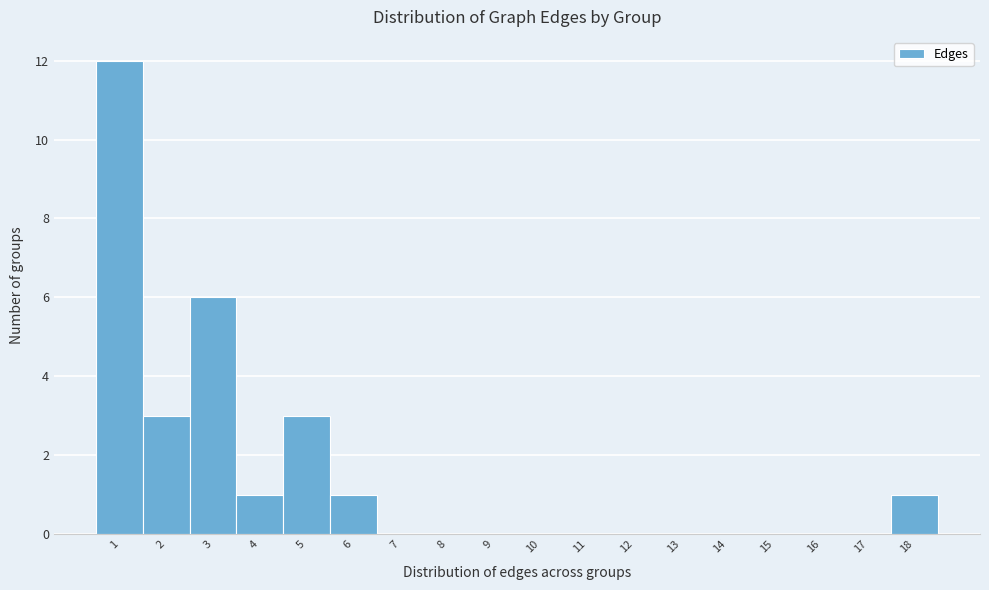

Reading left to right, list every bar in this chart as the range it spans on the x-axis followed by its height. The values are not printed on the chart, so give them approximately, as read against the axis.

0.5 to 1.5: 12
1.5 to 2.5: 3
2.5 to 3.5: 6
3.5 to 4.5: 1
4.5 to 5.5: 3
5.5 to 6.5: 1
6.5 to 7.5: 0
7.5 to 8.5: 0
8.5 to 9.5: 0
9.5 to 10.5: 0
10.5 to 11.5: 0
11.5 to 12.5: 0
12.5 to 13.5: 0
13.5 to 14.5: 0
14.5 to 15.5: 0
15.5 to 16.5: 0
16.5 to 17.5: 0
17.5 to 18.5: 1